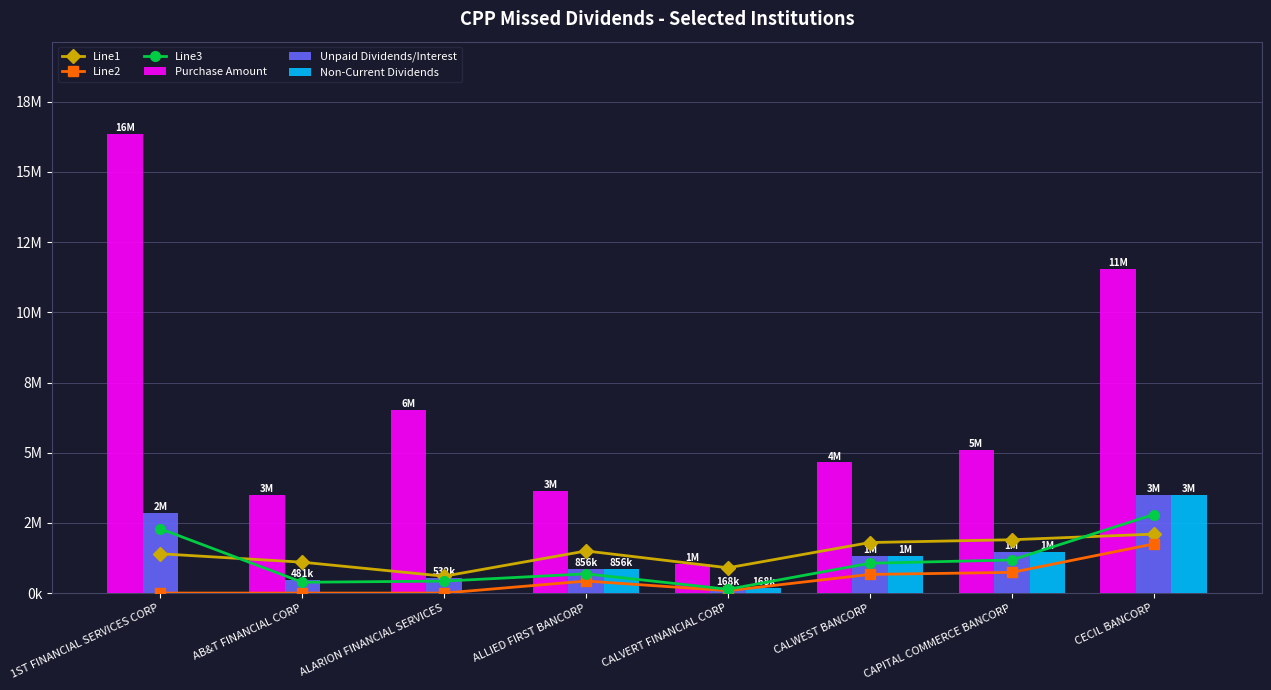

Which category has the highest value across all series?

1ST FINANCIAL SERVICES CORP